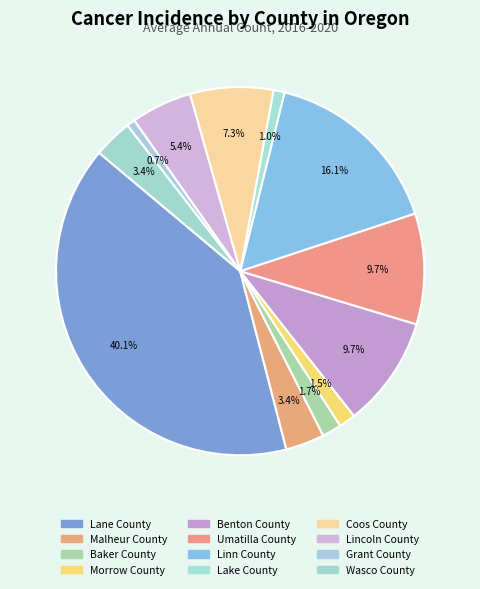

Approximately how many times larger is the value at Lane County compared to Grant County?

55.0